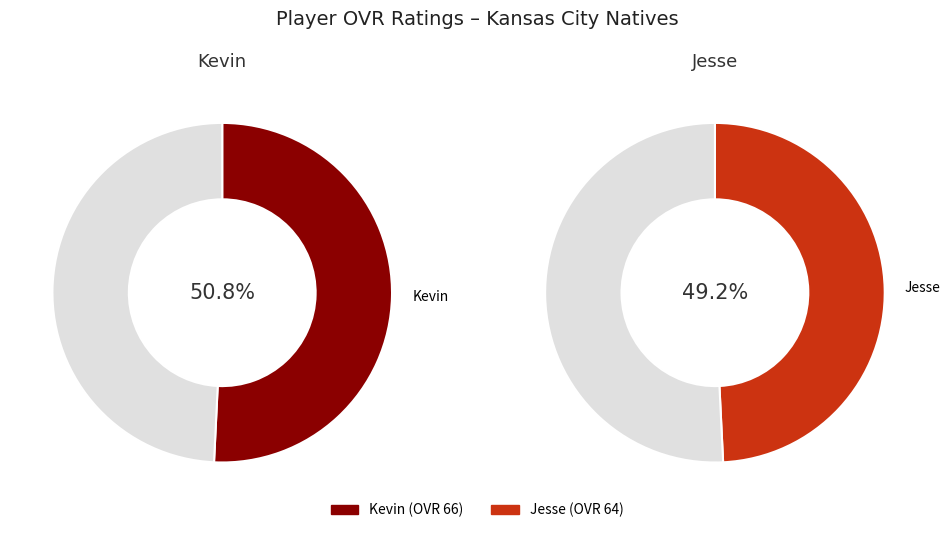

To the nearest percent, what is the difference between the largest and smallest slice percentages?

2%